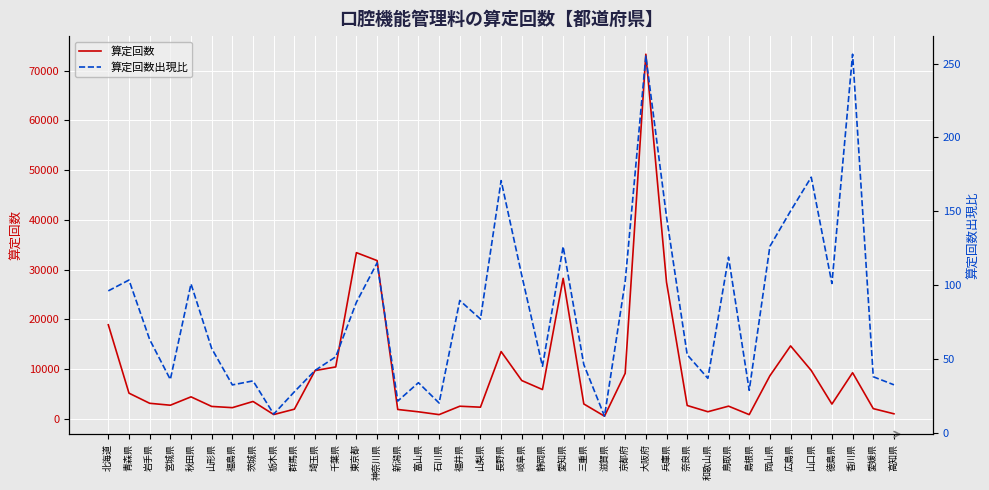

What position from the left is 宮城県?

4